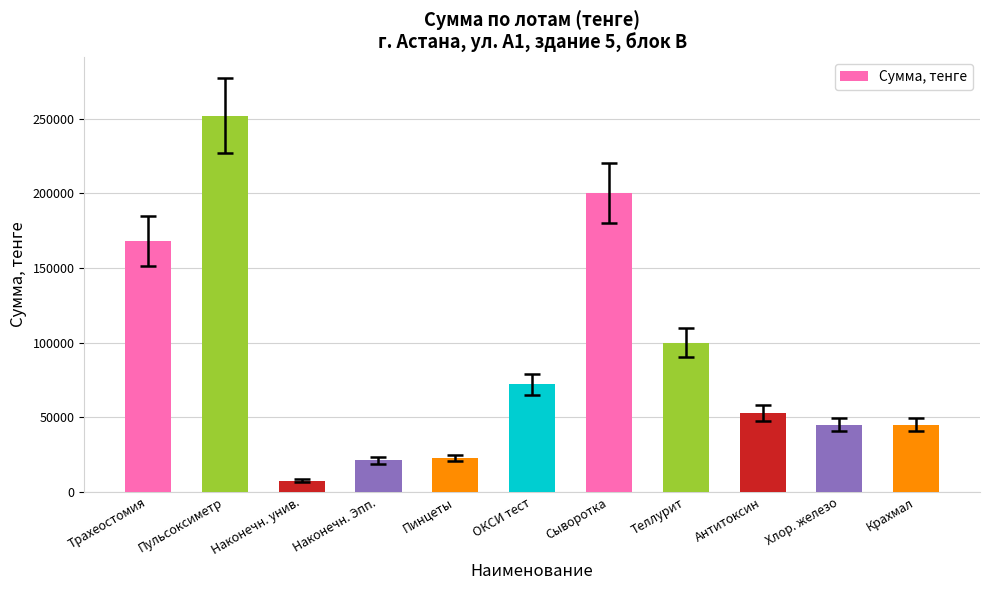

How many bars are there in total?

11